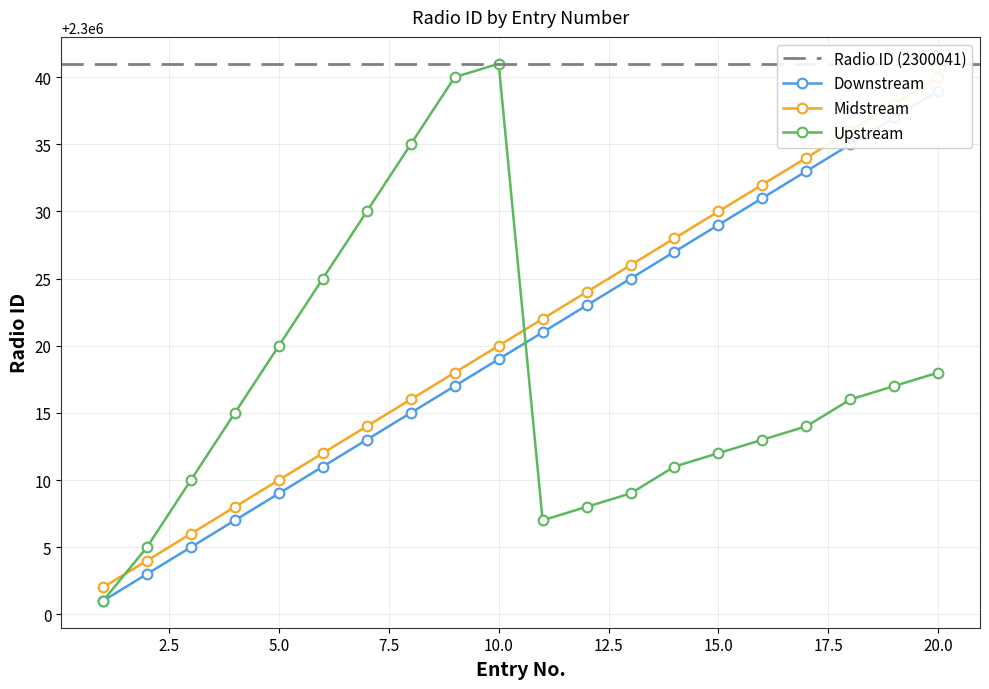

Where is Radio ID Group A nearest to the value 2300020?

10